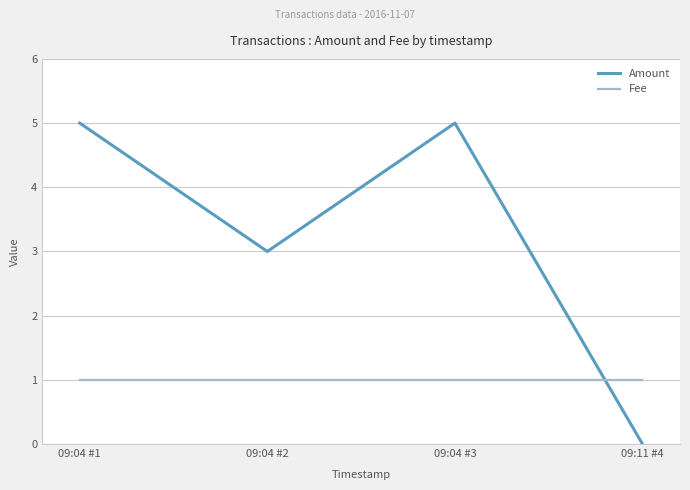

Reading left to right, what are all the values shown in this chart?

Amount: 09:04 #1=5	09:04 #2=3	09:04 #3=5	09:11 #4=0
Fee: 09:04 #1=1	09:04 #2=1	09:04 #3=1	09:11 #4=1